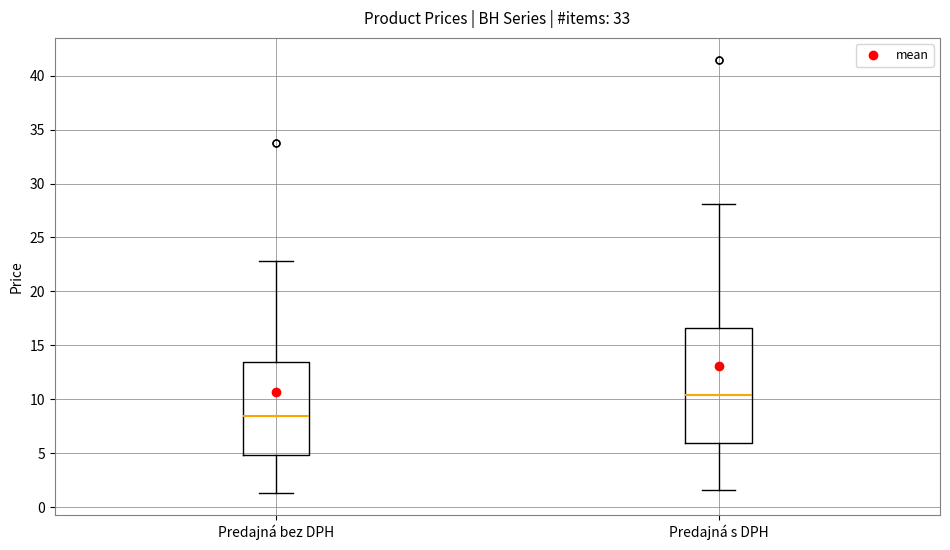

Reading left to right, transcribe this box plot: for each box, give where its median line is, the range the box spans, and where its two whiskers end, as read against the y-axis. The values are not printed on the chart, so give them approximately, as read against the axis.

Predajná bez DPH: median 8.5, box 5.0 to 13.5, whiskers 1.5 to 23.0
Predajná s DPH: median 10.5, box 6.0 to 16.5, whiskers 1.5 to 28.0